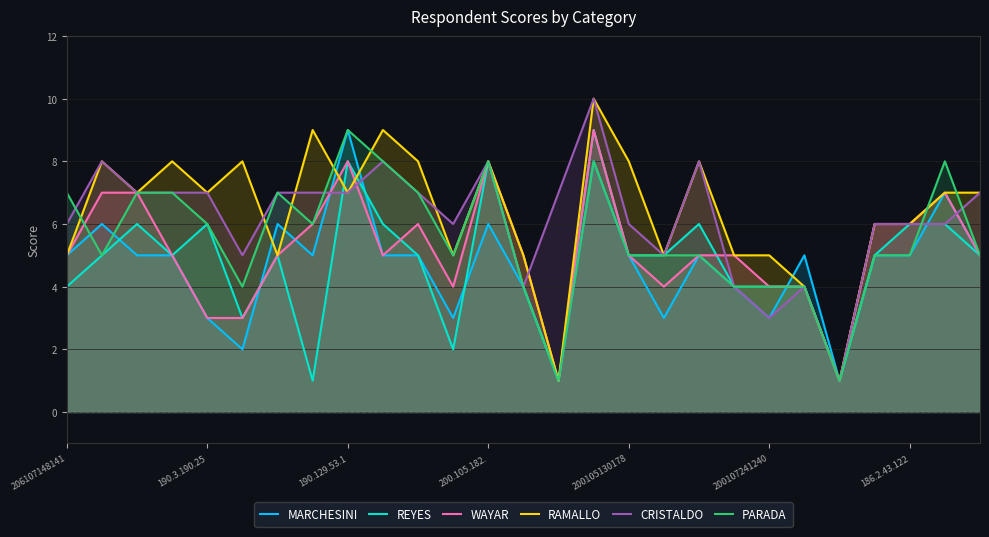

What value does the WAYAR series have at 190.129.53.1?

8